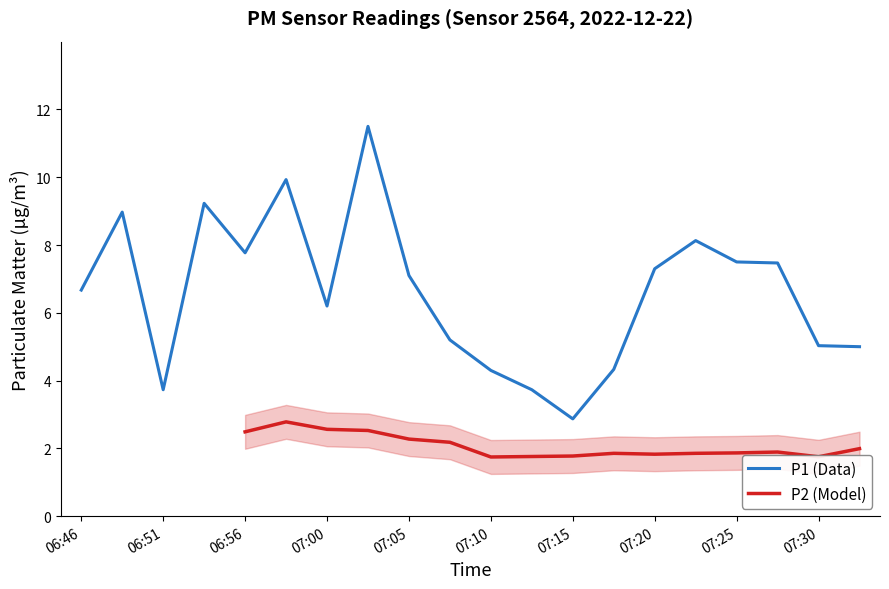

What is the ratio of the value at 07:03 to the value at 07:20?

1.6